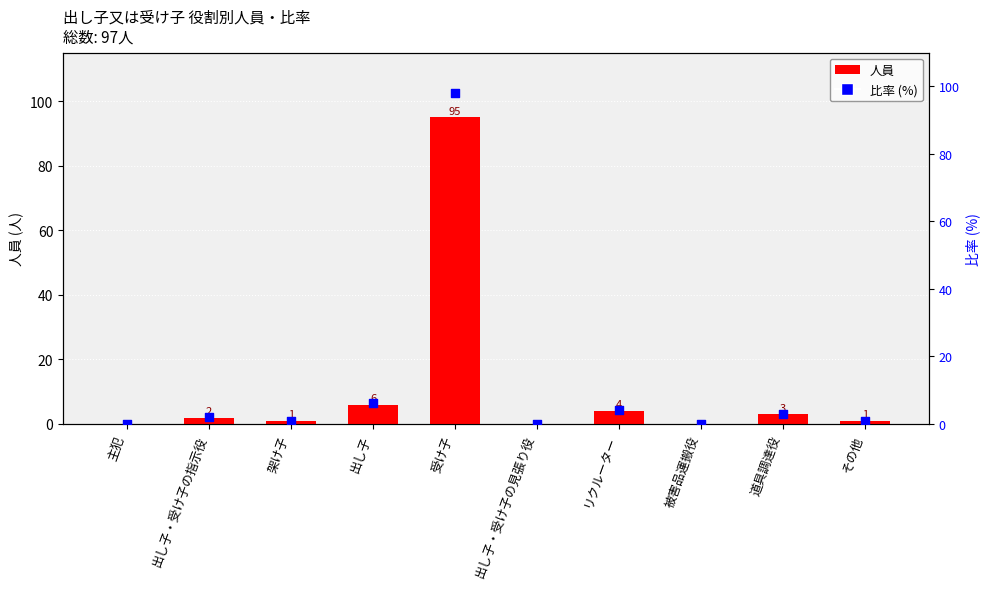

At how many categories does at least one series exceed 6?

2